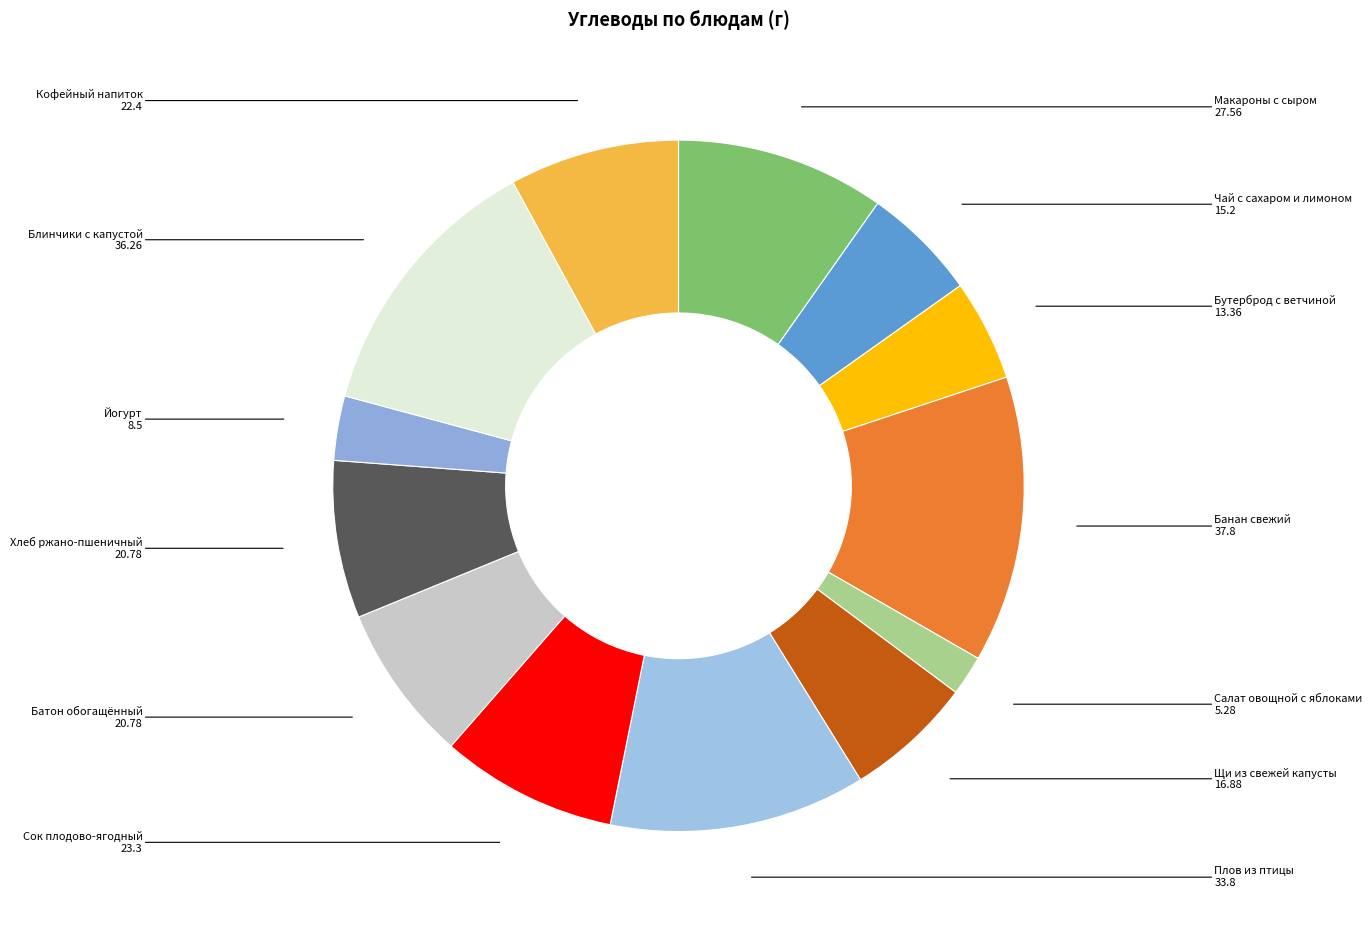

Rank the categories by value from highest to lowest.

Банан свежий, Блинчики с капустой, Плов из птицы, Макароны с сыром, Сок плодово-ягодный, Кофейный напиток, Батон обогащённый, Хлеб ржано-пшеничный, Щи из свежей капусты, Чай с сахаром и лимоном, Бутерброд с ветчиной, Йогурт, Салат овощной с яблоками